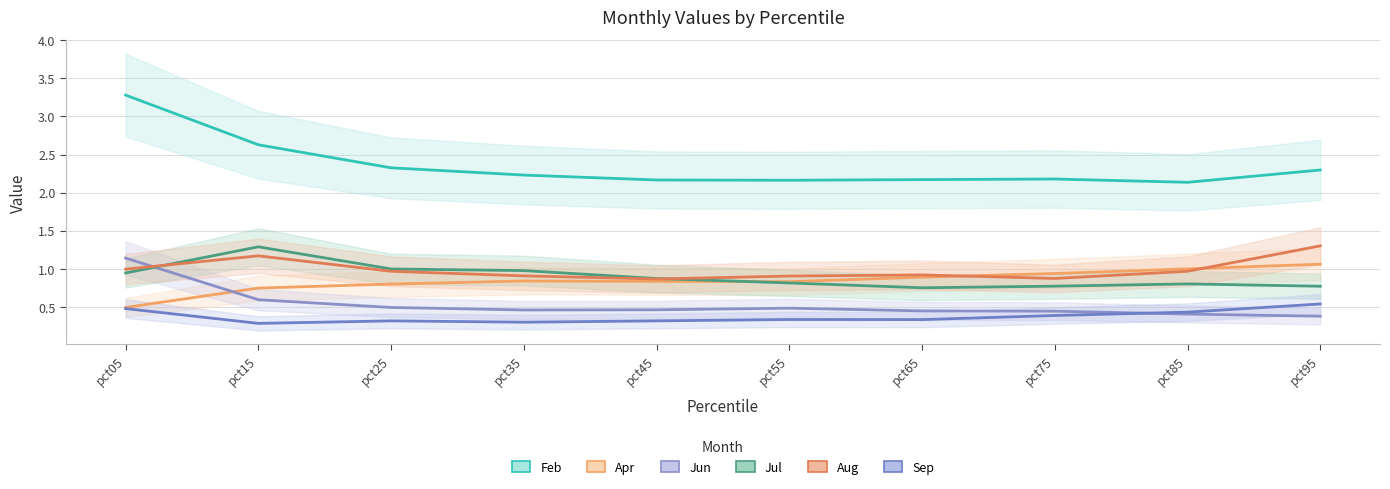

What are all the series names shown in the legend?

Feb, Apr, Jun, Jul, Aug, Sep